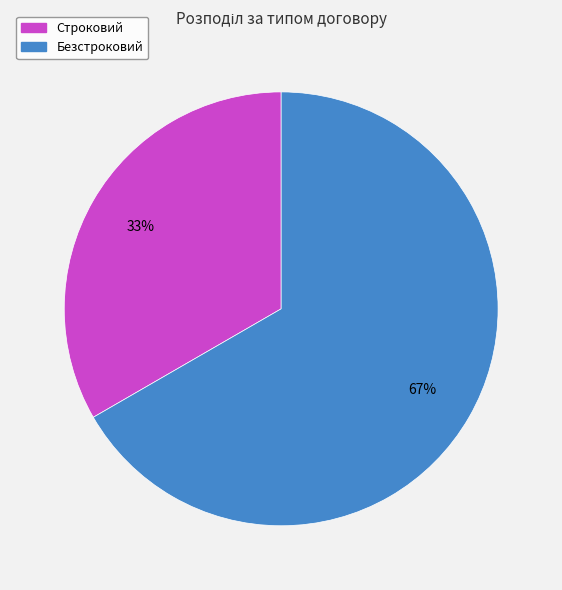

Which category has the biggest portion of the pie?

Безстроковий